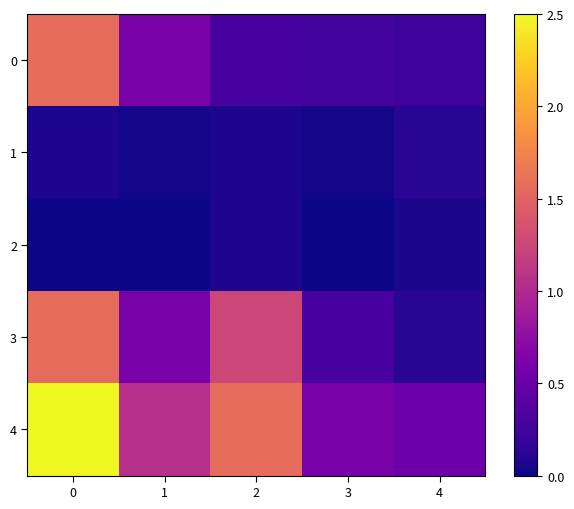

Between 1 and 4, which is larger?

1